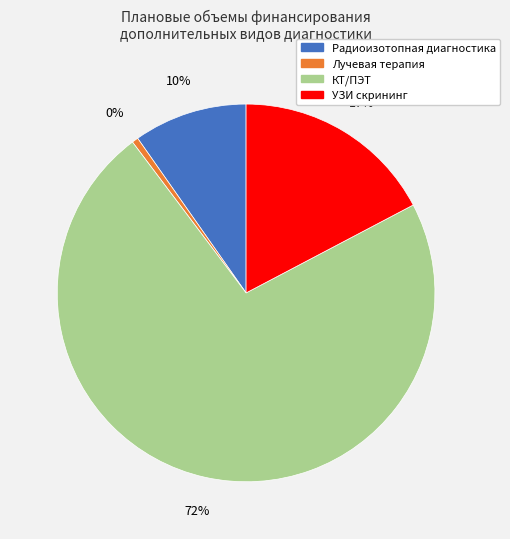

How many slices are in this pie chart?

4